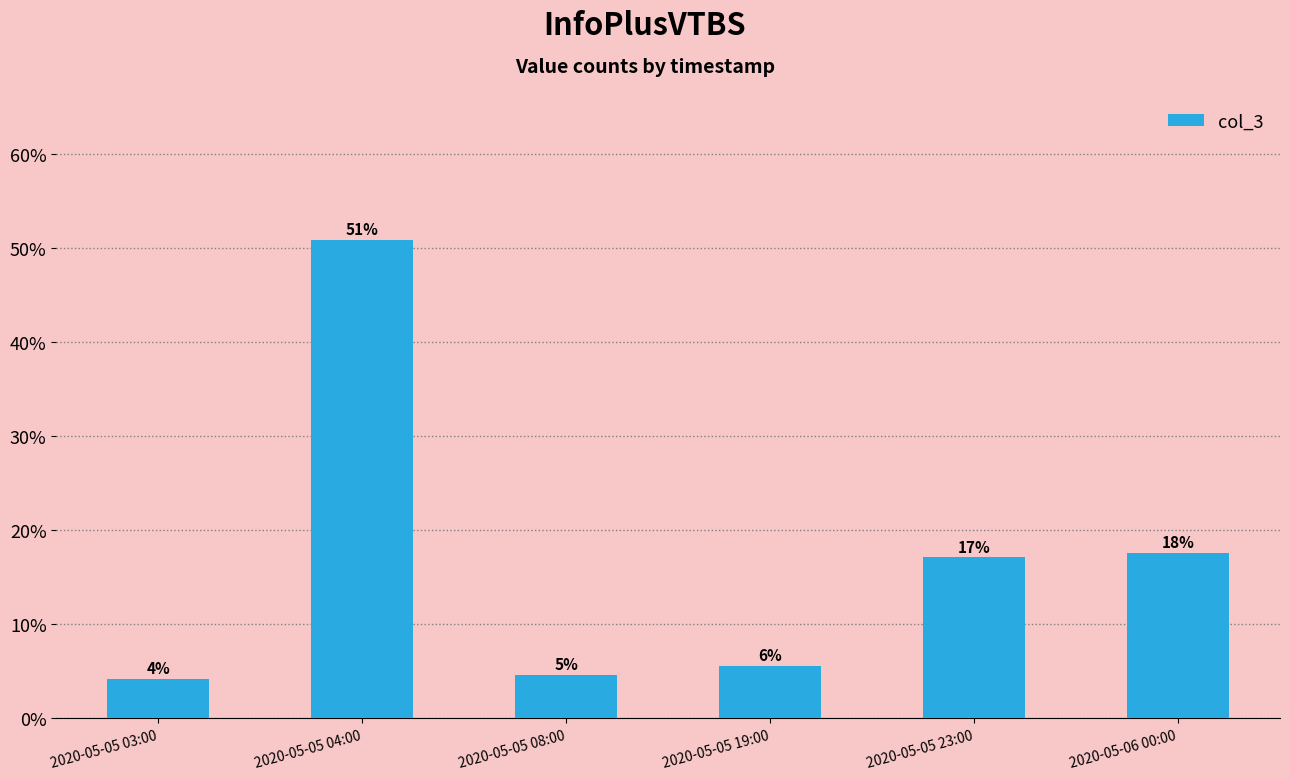

List the labels in order of value, largest first.

2020-05-05 04:00, 2020-05-06 00:00, 2020-05-05 23:00, 2020-05-05 19:00, 2020-05-05 08:00, 2020-05-05 03:00